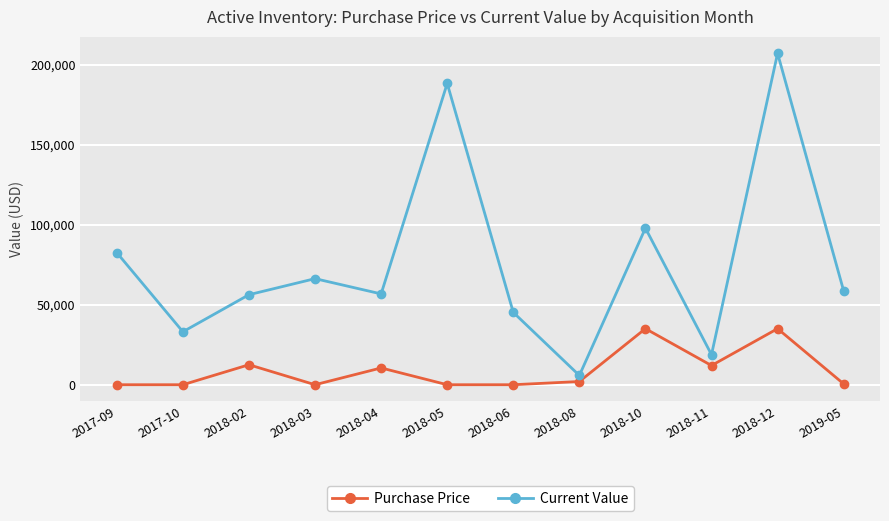

Read the Purchase Price value at 2018-12.

35067.5